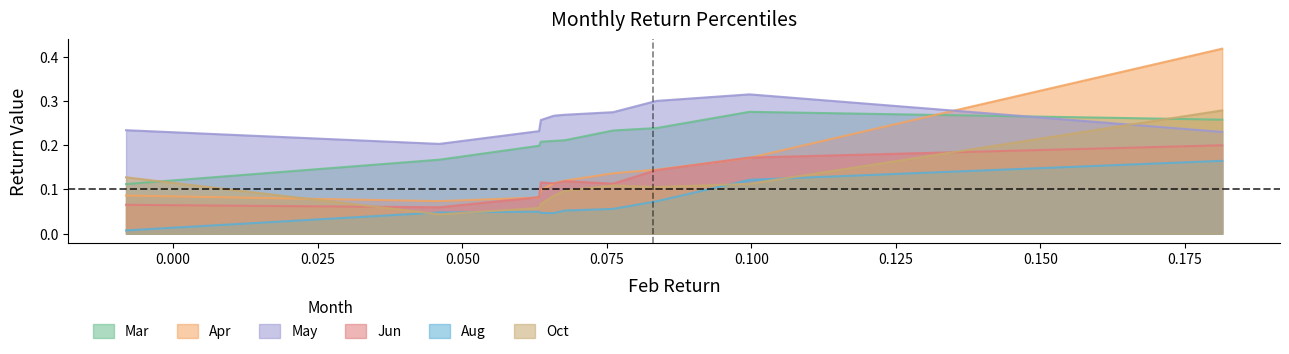

Reading left to right, extract all data points from this chart.

Mar: 0.1	0.2	0.2	0.2	0.2	0.2	0.2	0.2	0.3	0.3
Apr: 0.1	0.1	0.1	0.1	0.1	0.1	0.1	0.1	0.2	0.4
May: 0.2	0.2	0.2	0.3	0.3	0.3	0.3	0.3	0.3	0.2
Jun: 0.1	0.1	0.1	0.1	0.1	0.1	0.1	0.1	0.2	0.2
Aug: 0.0	0.0	0.0	0.0	0.0	0.1	0.1	0.1	0.1	0.2
Oct: 0.1	0.0	0.1	0.1	0.1	0.1	0.1	0.1	0.1	0.3